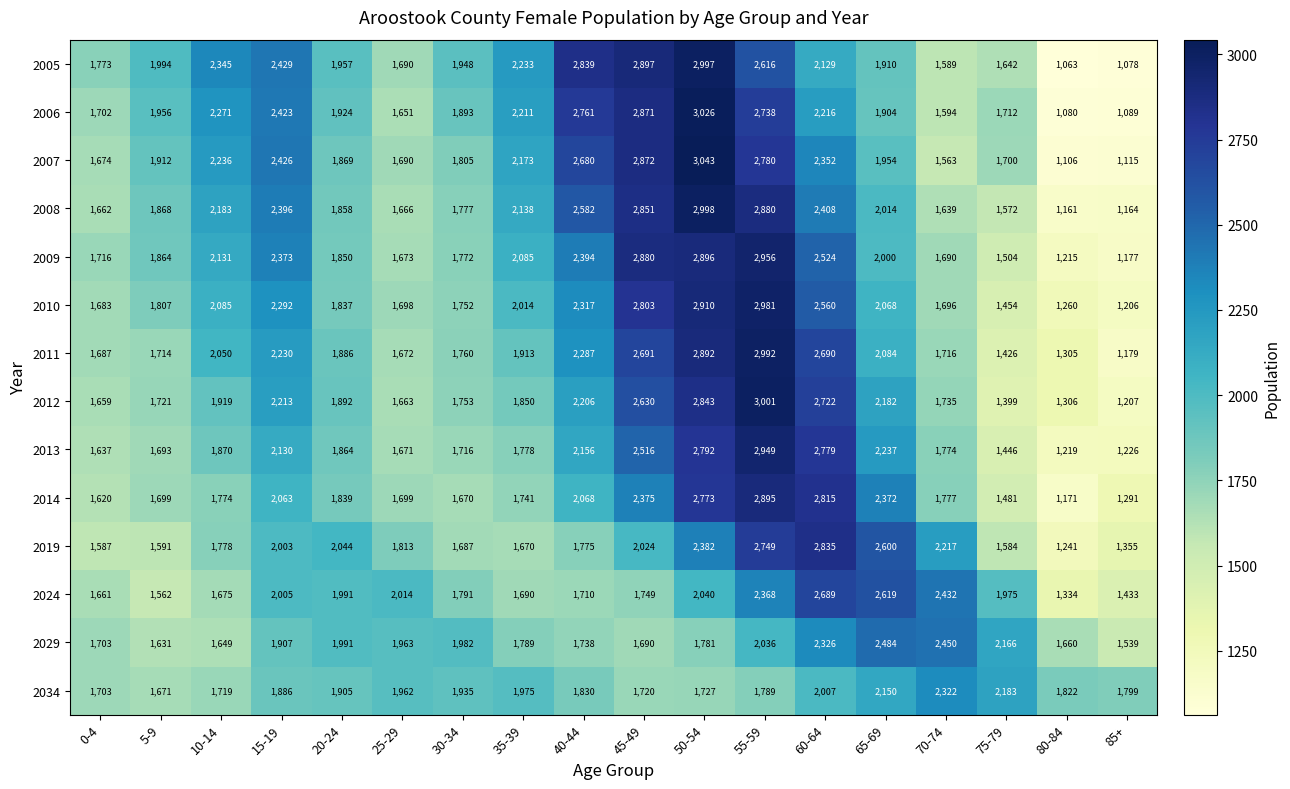

Where is 2024 nearest to the value 2011?

25-29